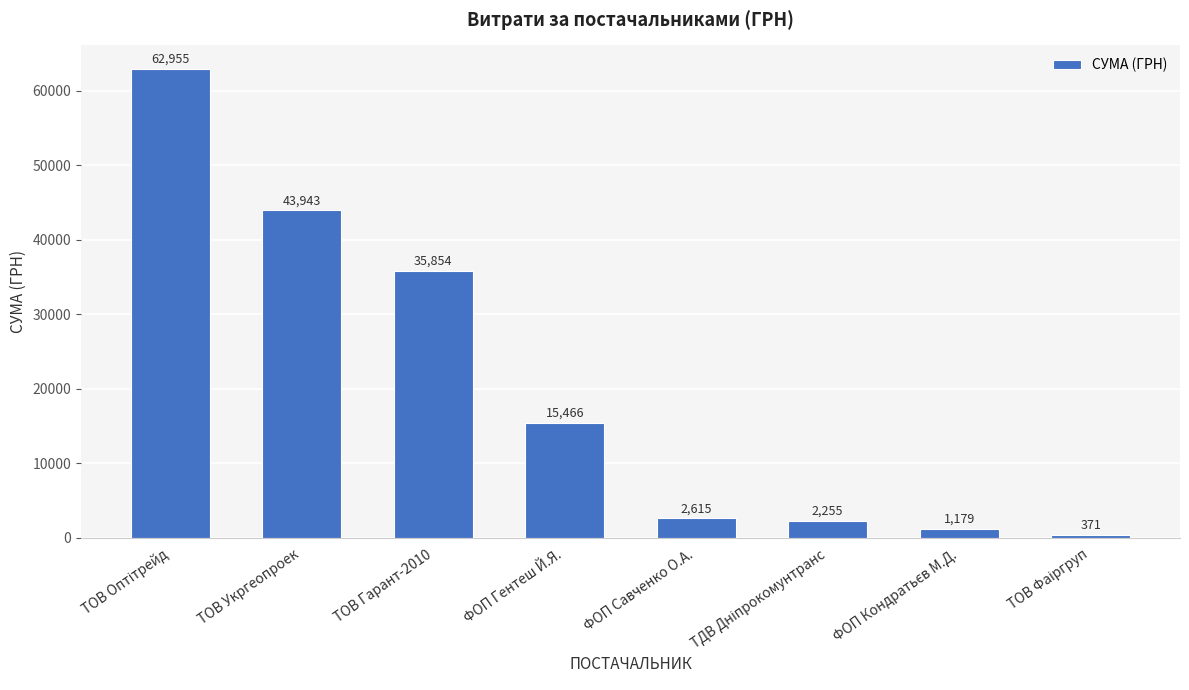

Where is the data nearest to the value 31662?

ТОВ Гарант-2010